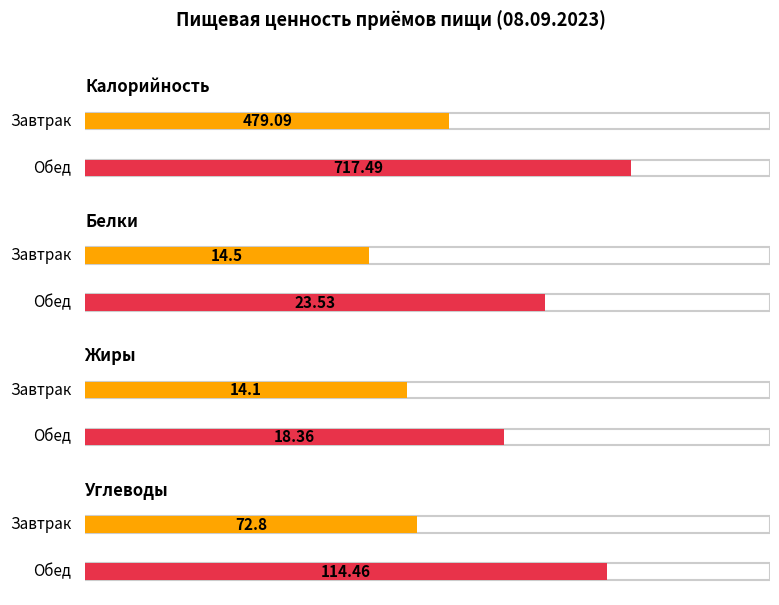

Reading left to right, transcribe all the data shown in this chart.

Калорийность: 479.1	717.5
Белки: 14.5	23.5
Жиры: 14.1	18.4
Углеводы: 72.8	114.5